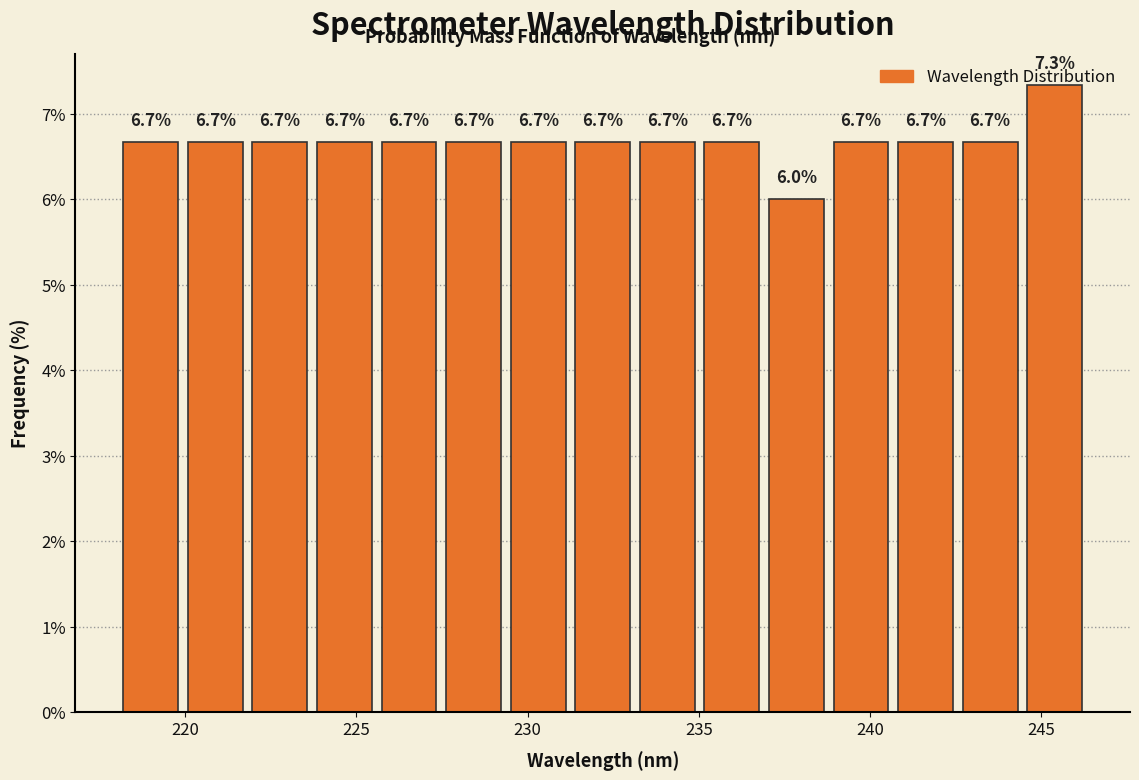

Around what value on the x-axis is the tallest bar? Give the approximate position of its centre, as read against the axis.

245.5